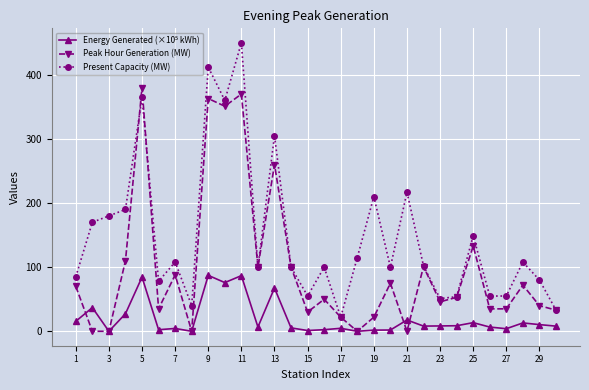

True or false: Present Capacity (MW) has more than 1 interior local peaks.

True